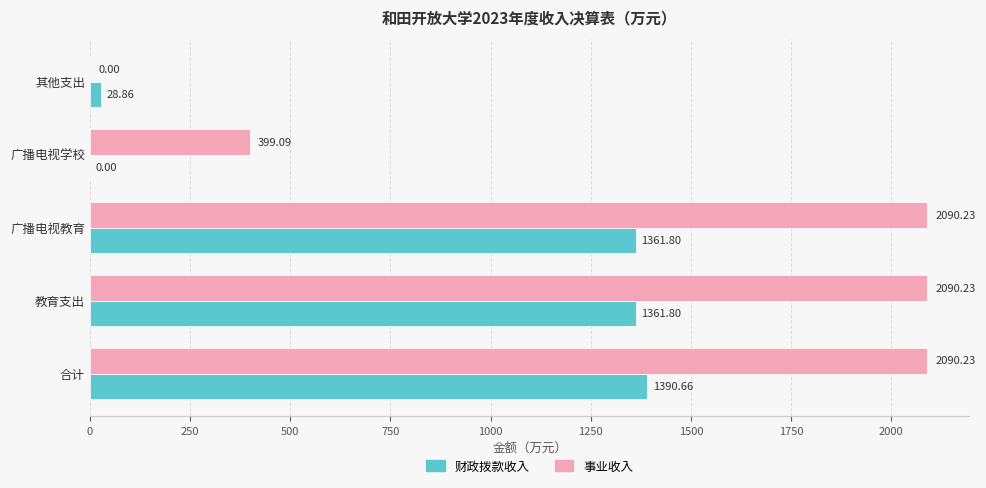

Which series has the widest spread of values?

事业收入